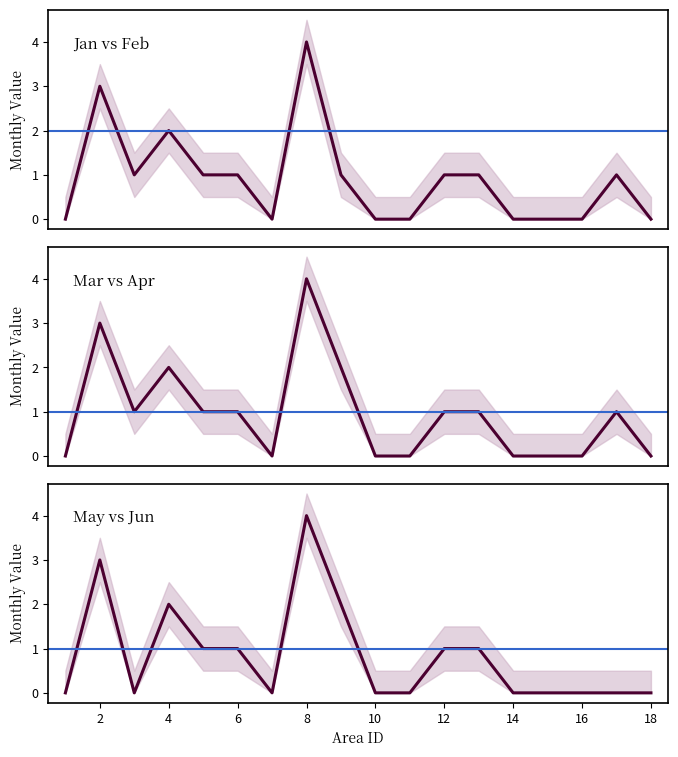

What is the value of the Jan point at the 5th from the left?

1